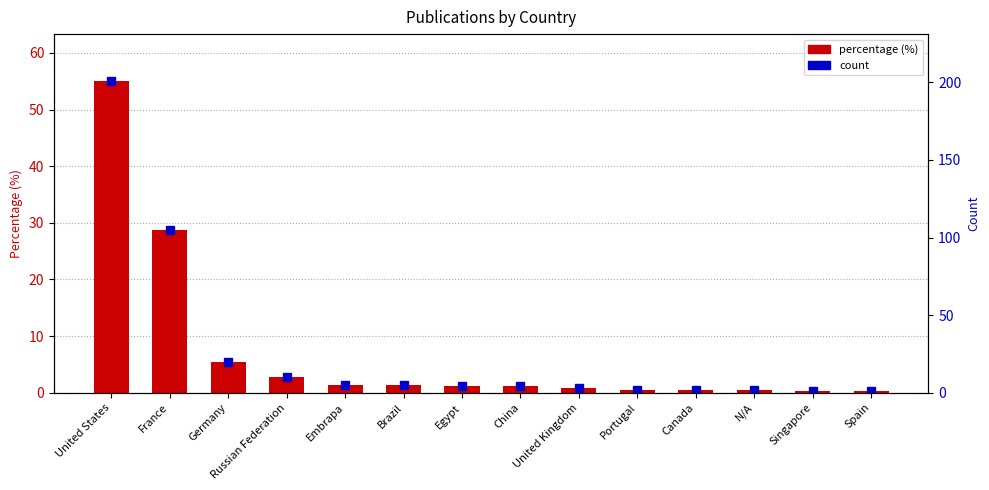

Which category has the lowest value in the percentage (%) series?

Singapore